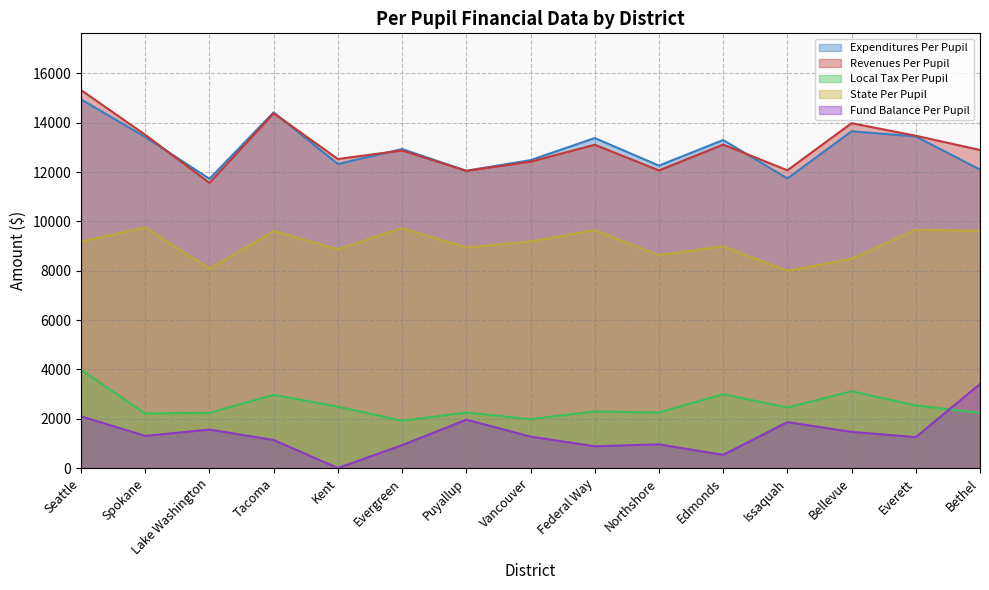

What is the label of the 1st point from the right?

Bethel